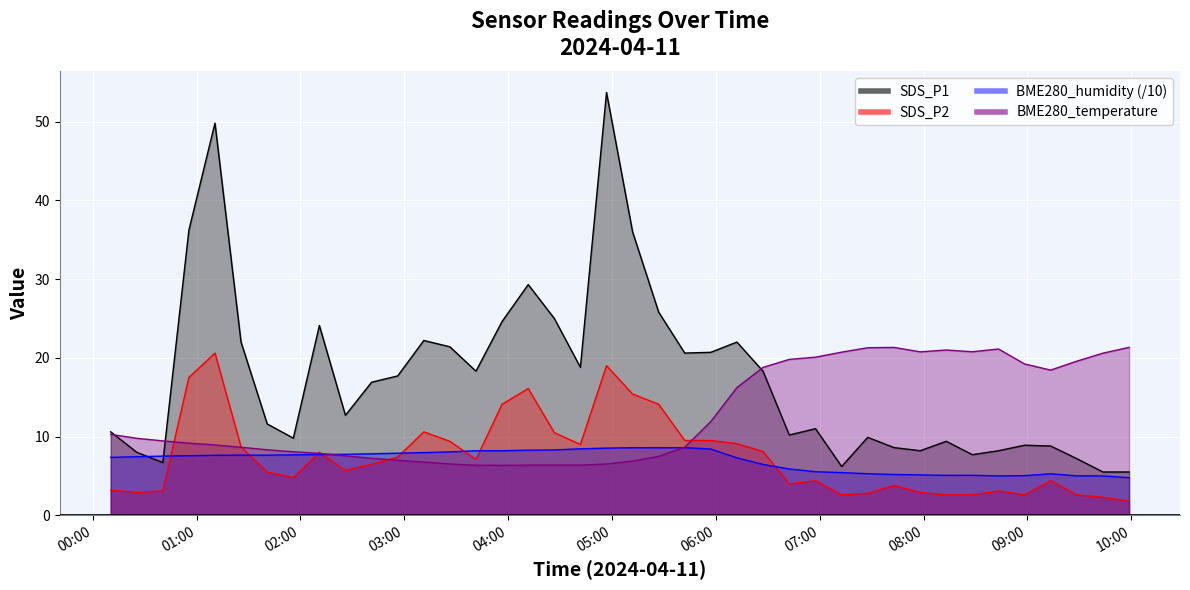

Which series has the largest total across all categories?

SDS_P1